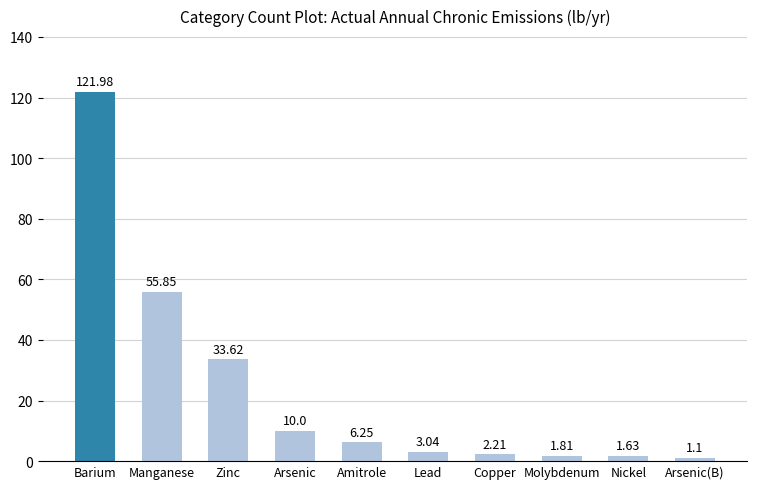

How many data points does each series have?

10